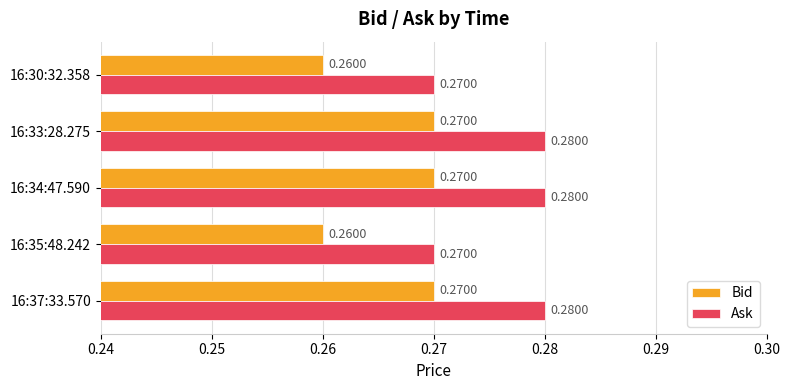

Which series has the largest total across all categories?

Ask